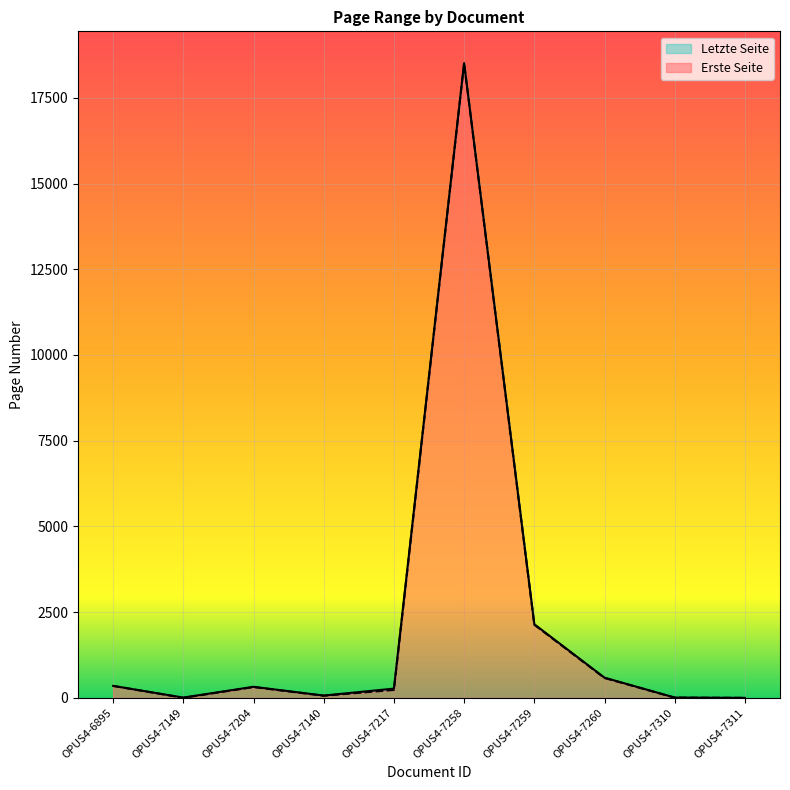

Where does the Letzte Seite series first go above 323?

OPUS4-6895